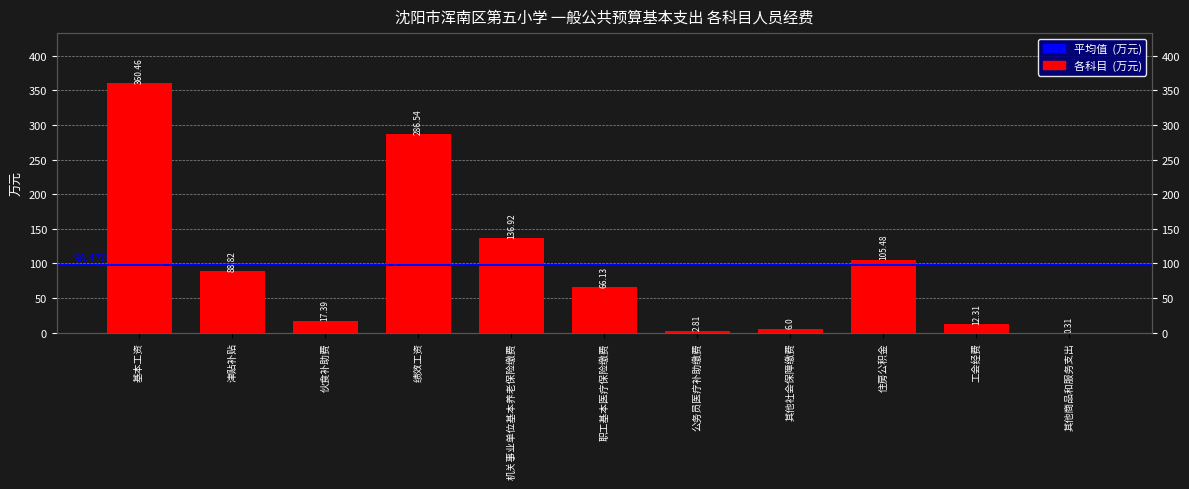

What is the difference between the second highest and minimum values?

286.2